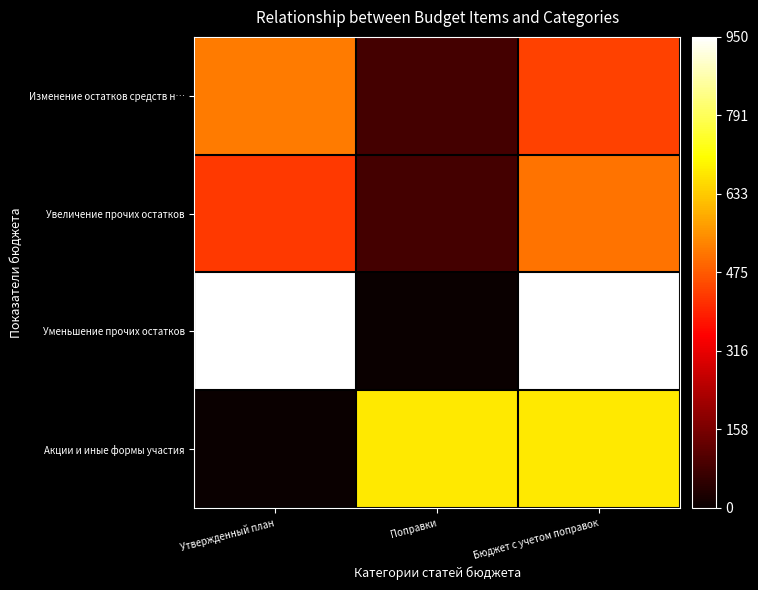

How many categories are shown in the chart?

3